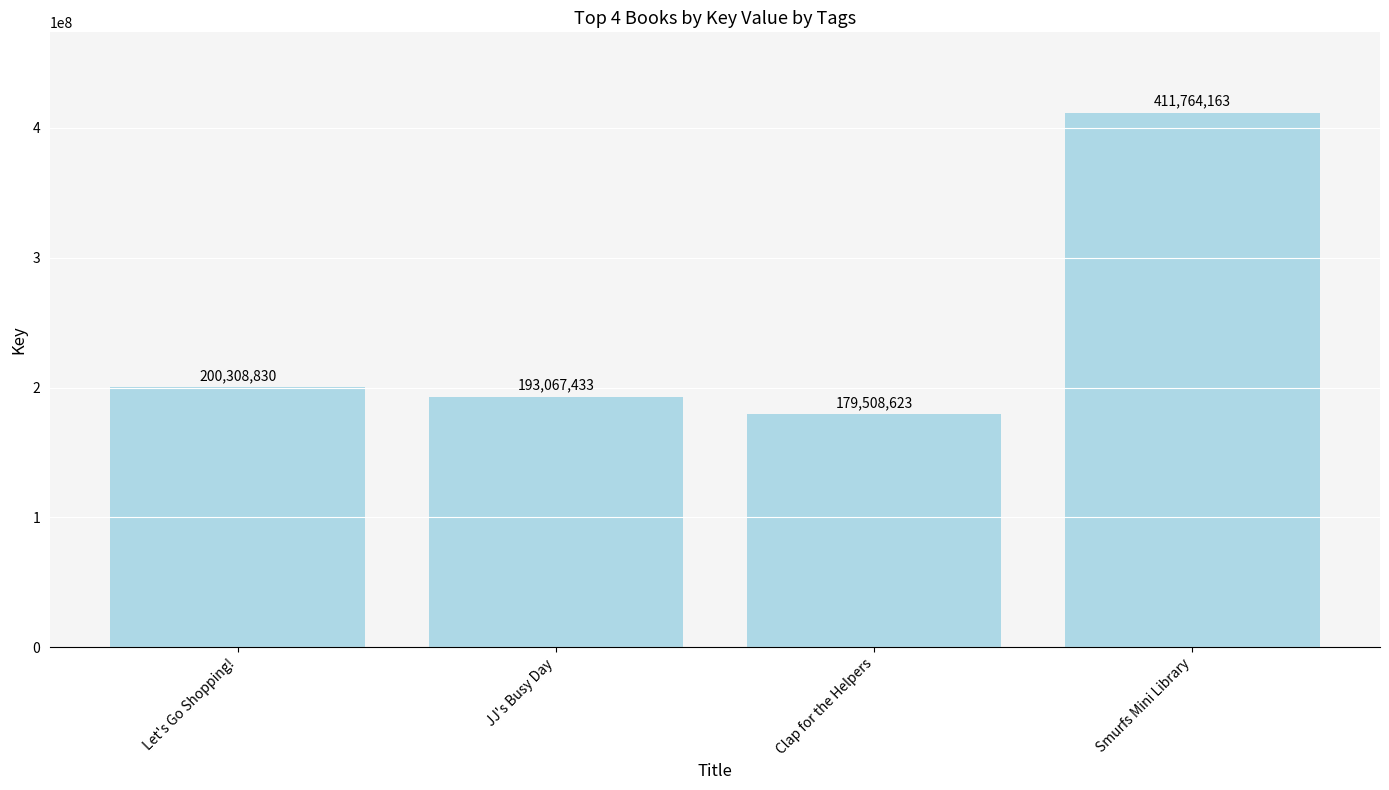

List the labels in order of value, largest first.

Smurfs Mini Library, Let's Go Shopping!, JJ's Busy Day, Clap for the Helpers